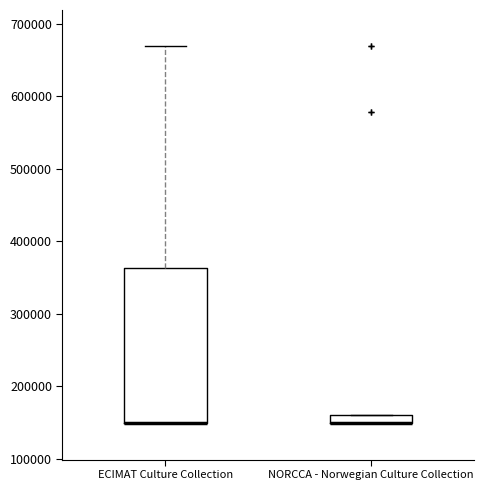

Where is the upper edge of the box for ECIMAT Culture Collection on the y-axis? The values are not printed on the chart, so give them approximately, as read against the axis.

360000